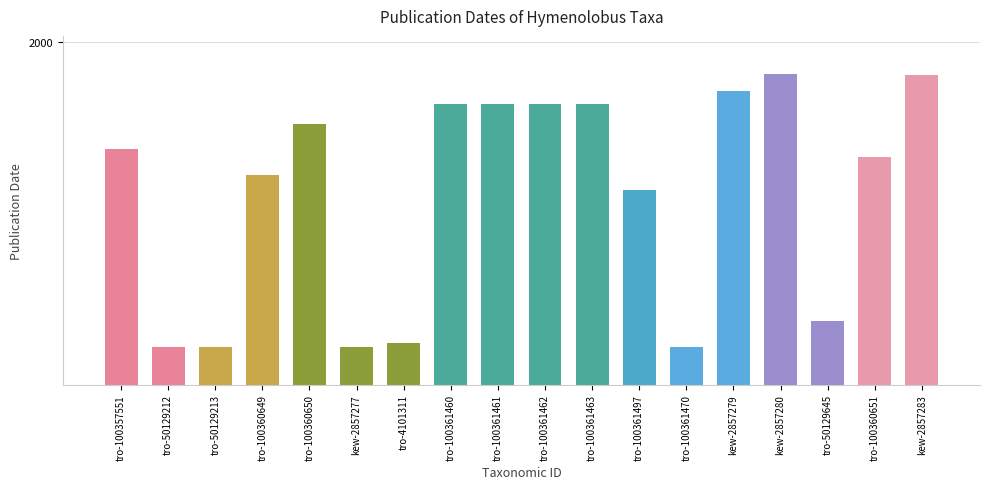

Are the bars horizontal?

No